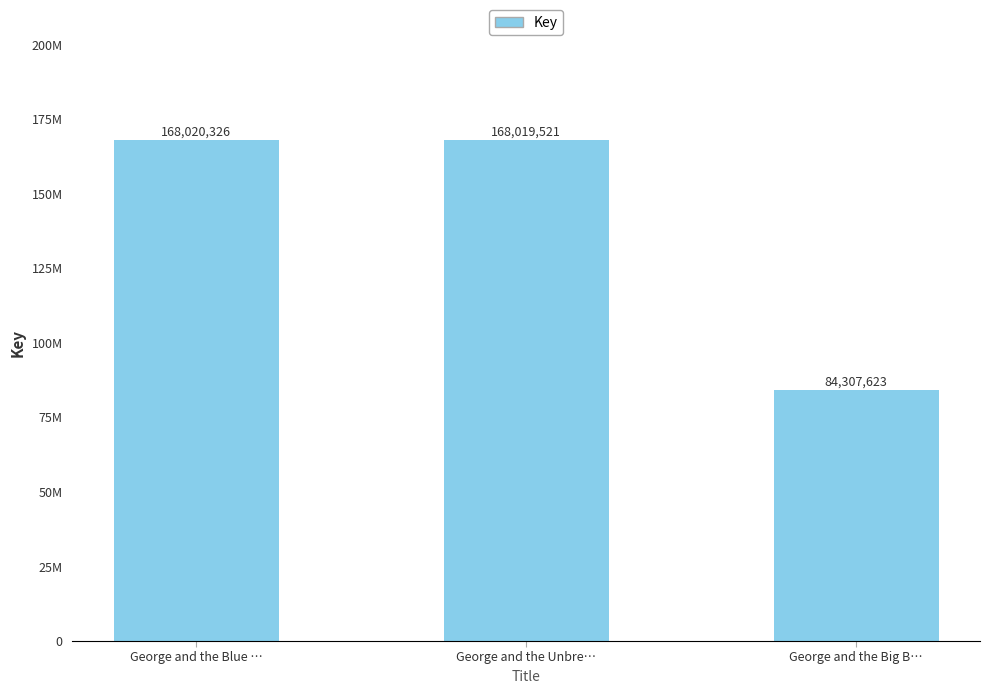

Reading left to right, what are all the values shown in this chart?

George and the Blue …=168020326	George and the Unbre…=168019521	George and the Big B…=84307623